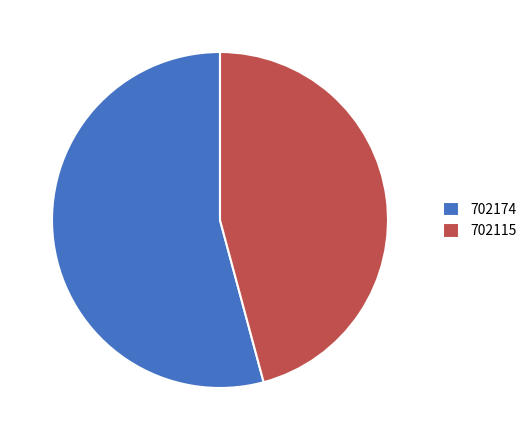

Is there any slice that represents more than half of the pie?

Yes